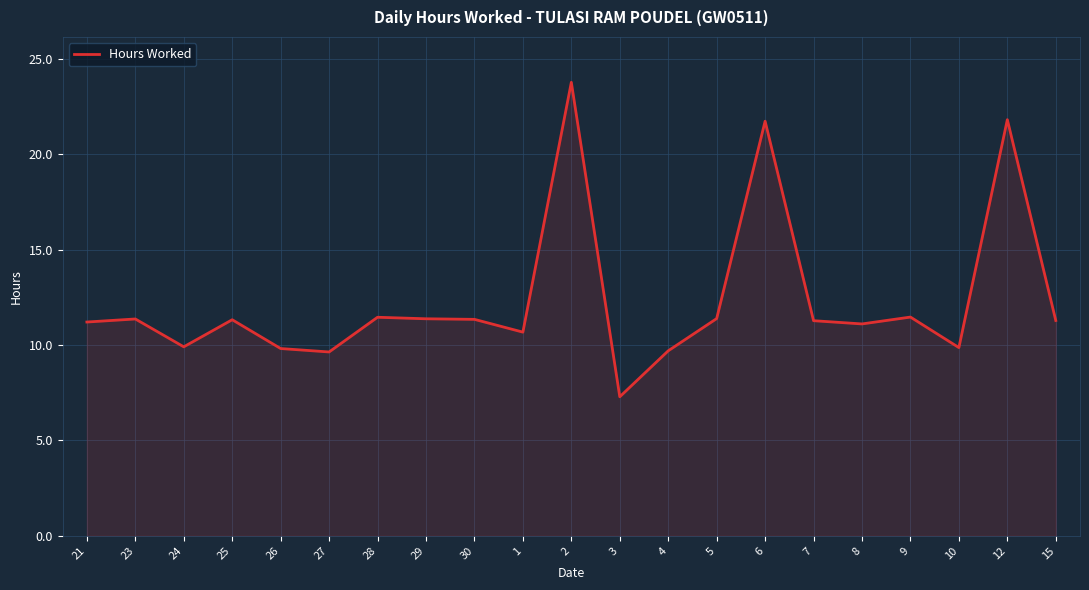

Read the value at 8.

11.1